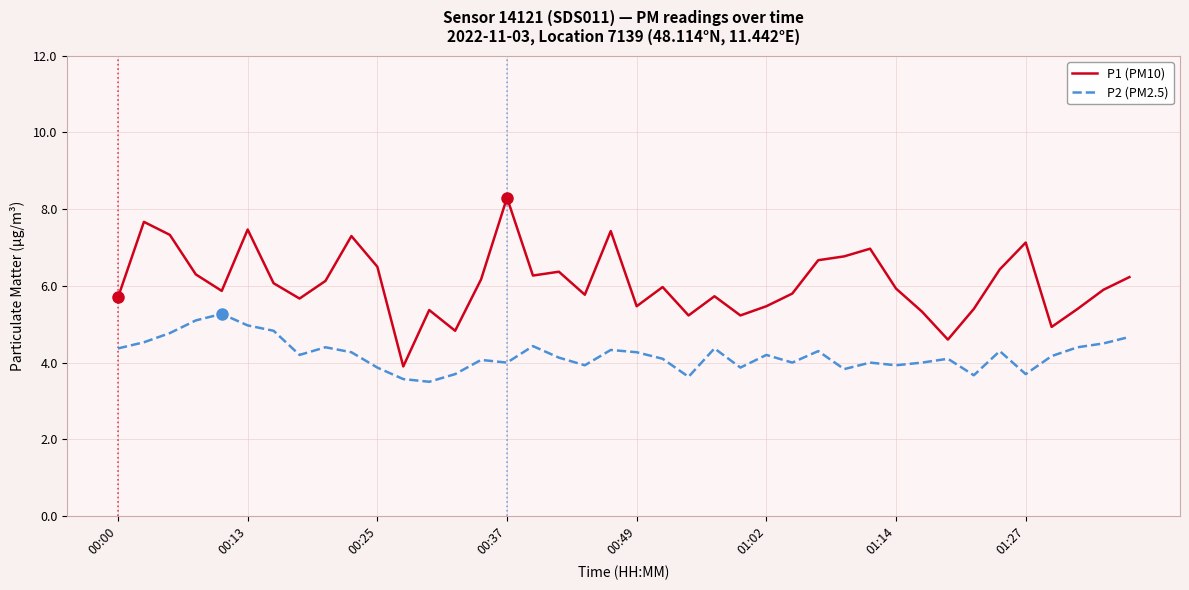

Which series has the widest spread of values?

P1 (PM10)